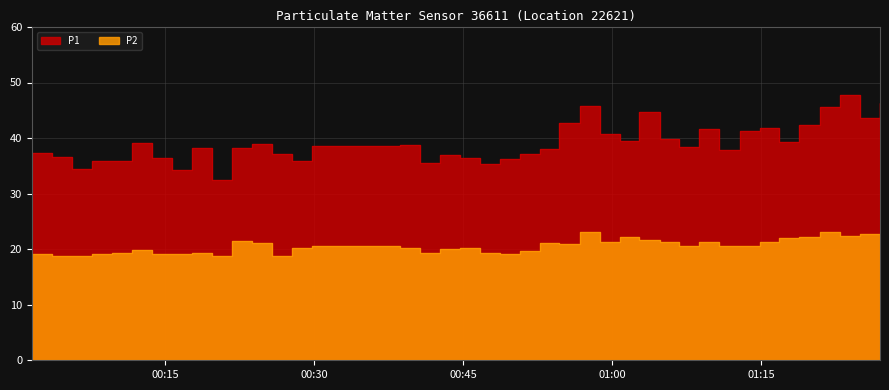

The P2 series shows 33.1 at 9. True or false?

False